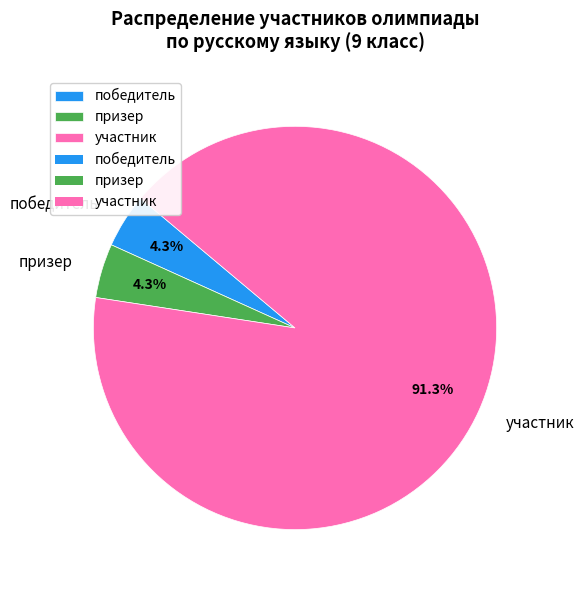

Which slice is the largest?

участник